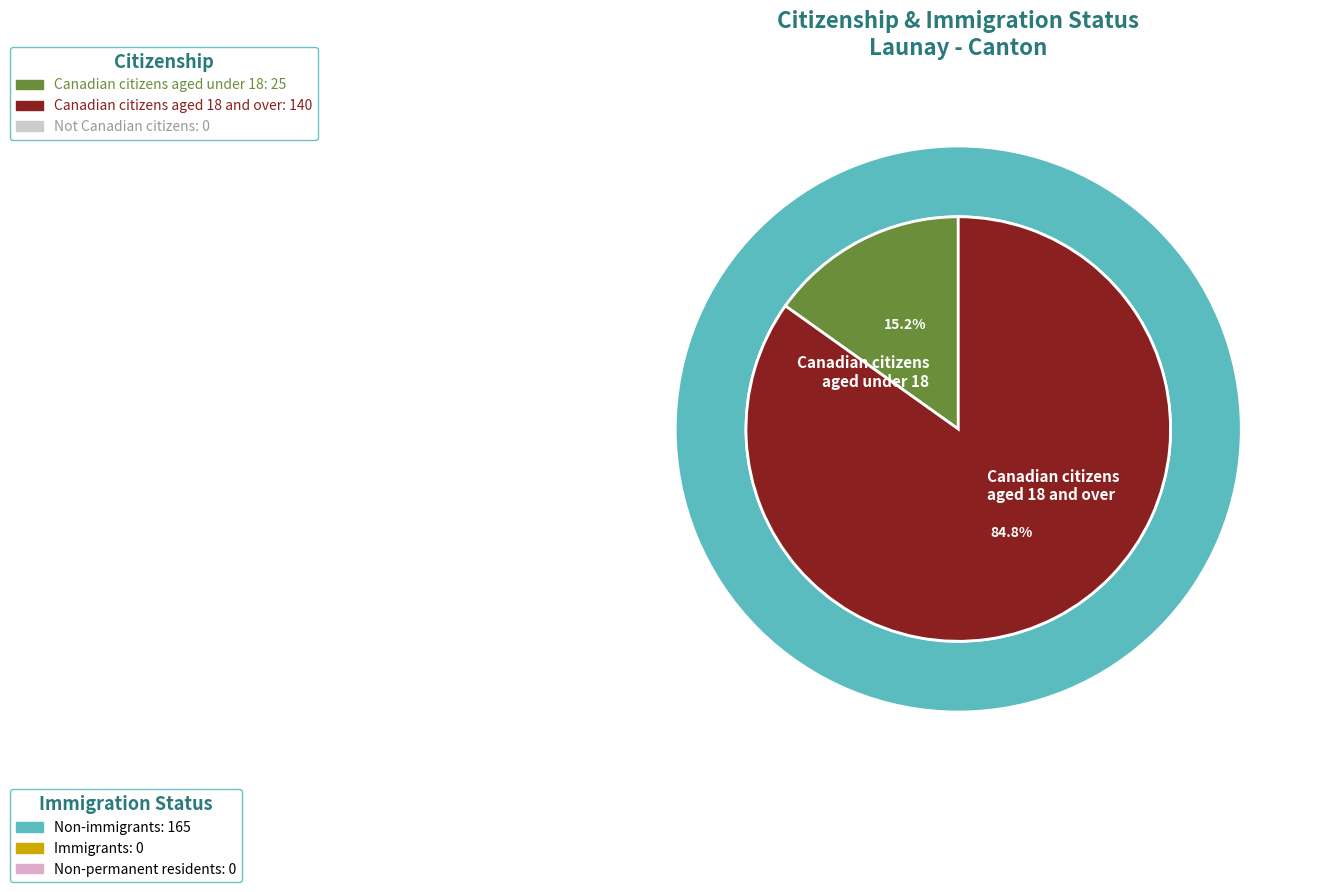

Which slice is the largest?

Non-immigrants